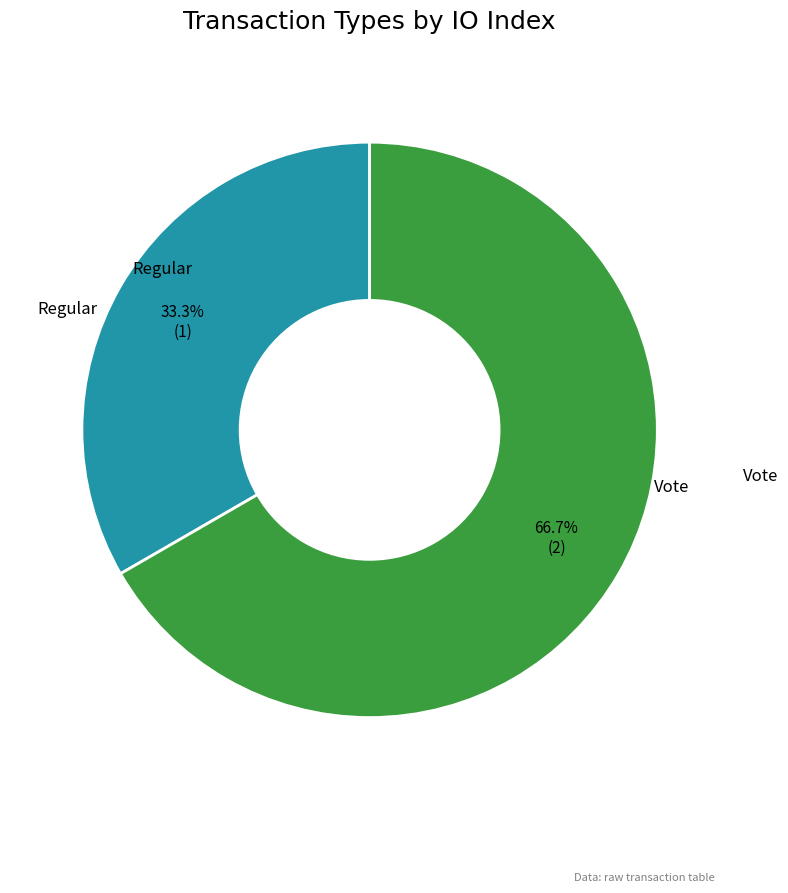

Is there a majority slice in this chart?

Yes